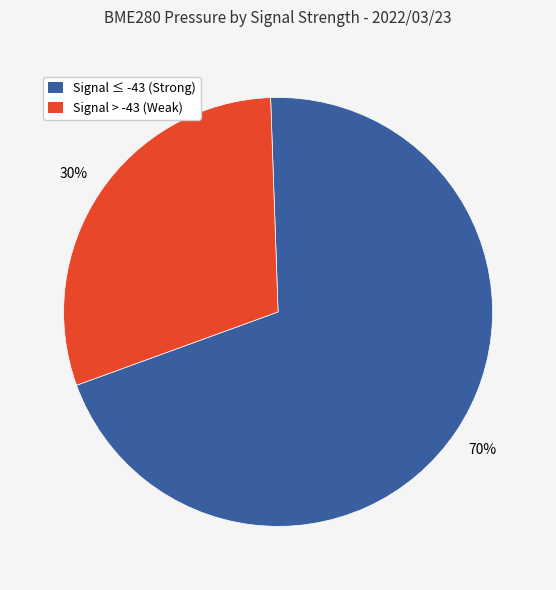

To the nearest percent, what is the average slice percentage?

50%